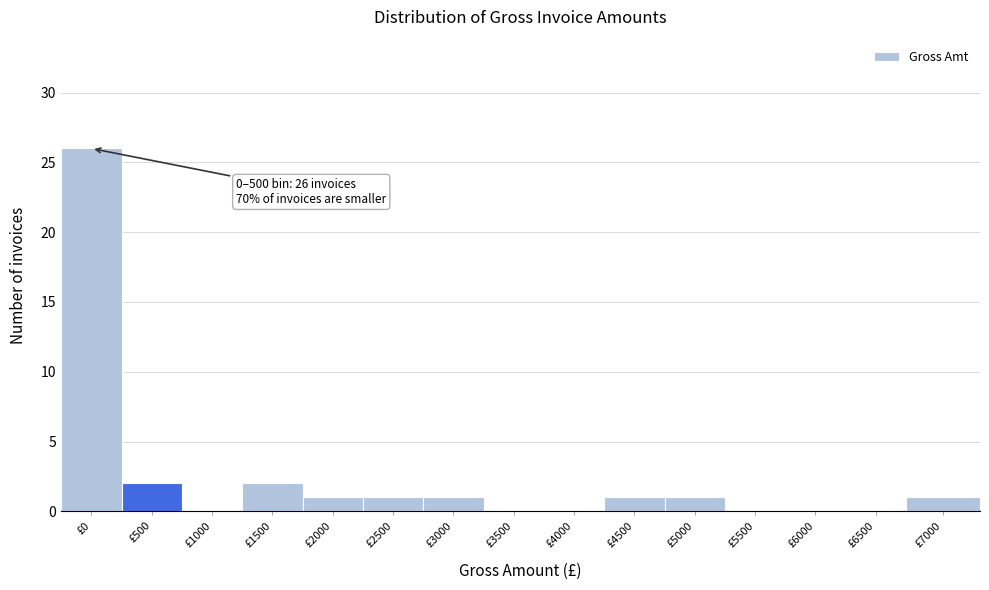

Reading left to right, extract all data points from this chart.

£0=26	£500=2	£1000=0	£1500=2	£2000=1	£2500=1	£3000=1	£3500=0	£4000=0	£4500=1	£5000=1	£5500=0	£6000=0	£6500=0	£7000=1